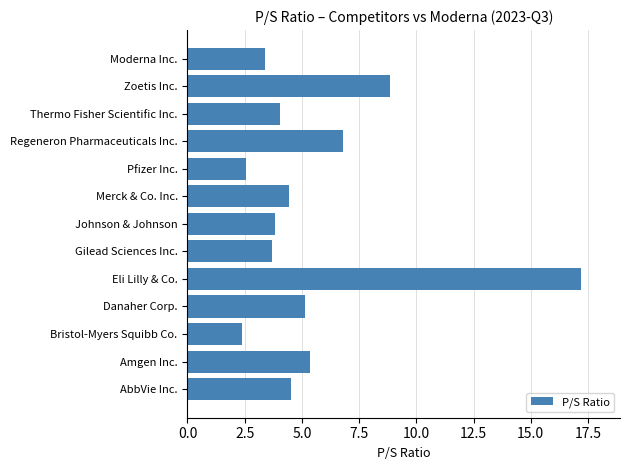

What is the approximate value at Regeneron Pharmaceuticals Inc.?

6.8